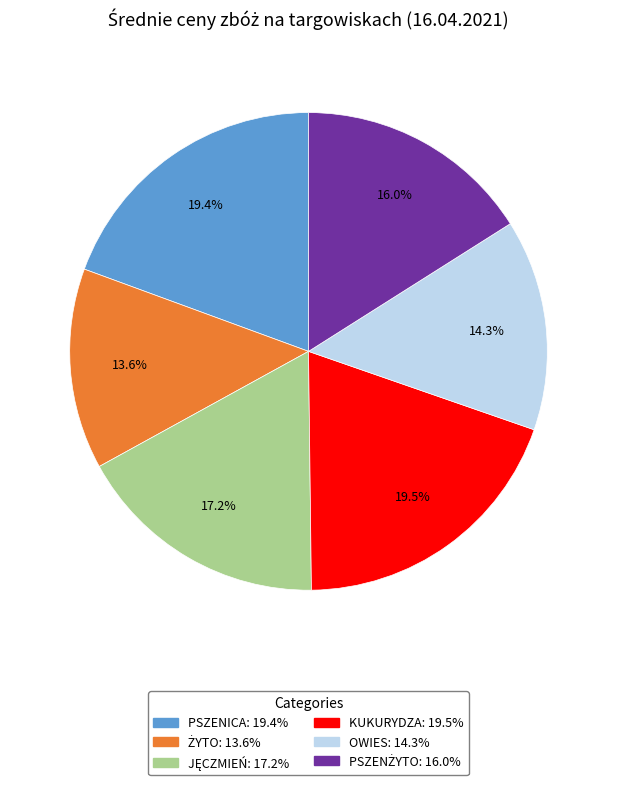

What is the ratio of the value at OWIES to the value at KUKURYDZA?

0.7